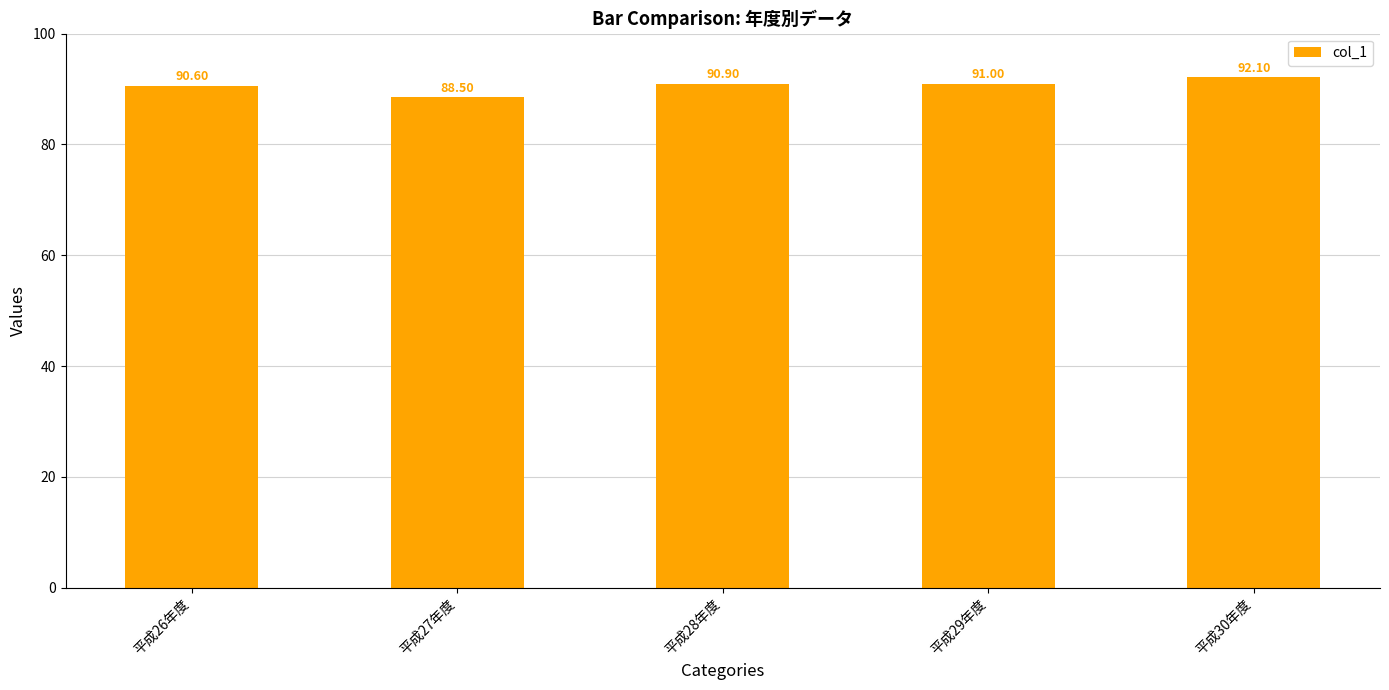

What is the difference between the values at 平成28年度 and 平成29年度?

0.1